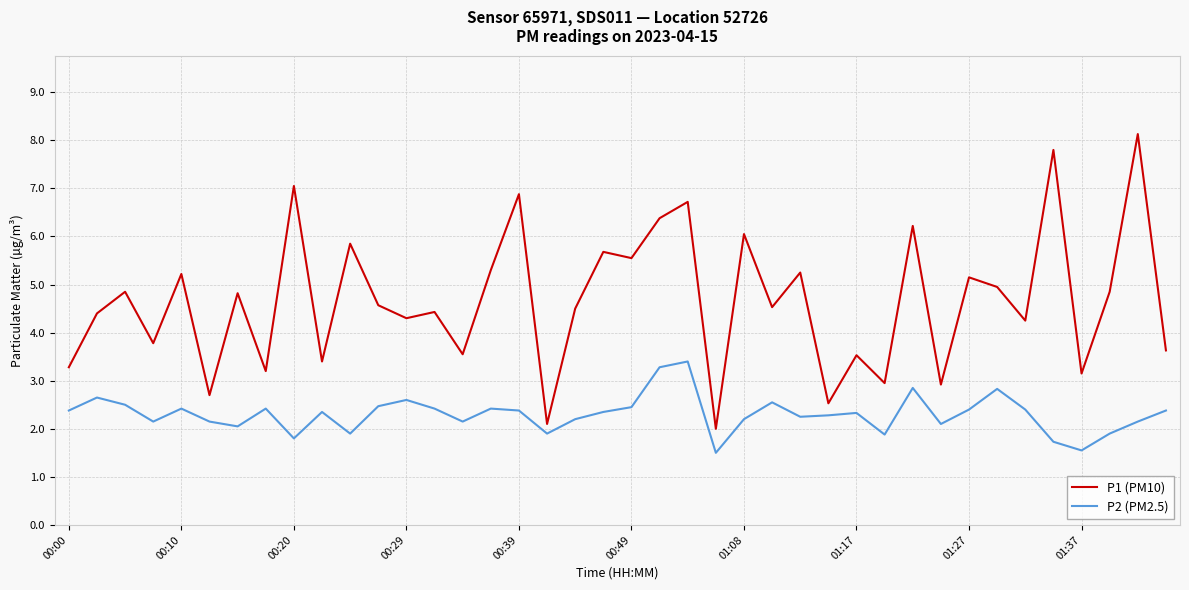

What is the highest value of the P2 (PM2.5) series?

3.4